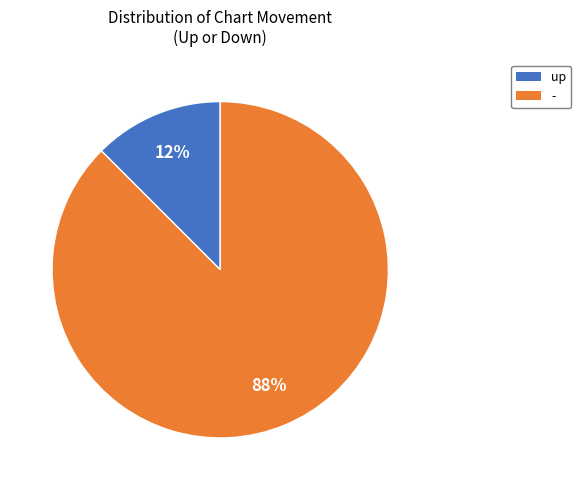

Between - and up, which is larger?

-